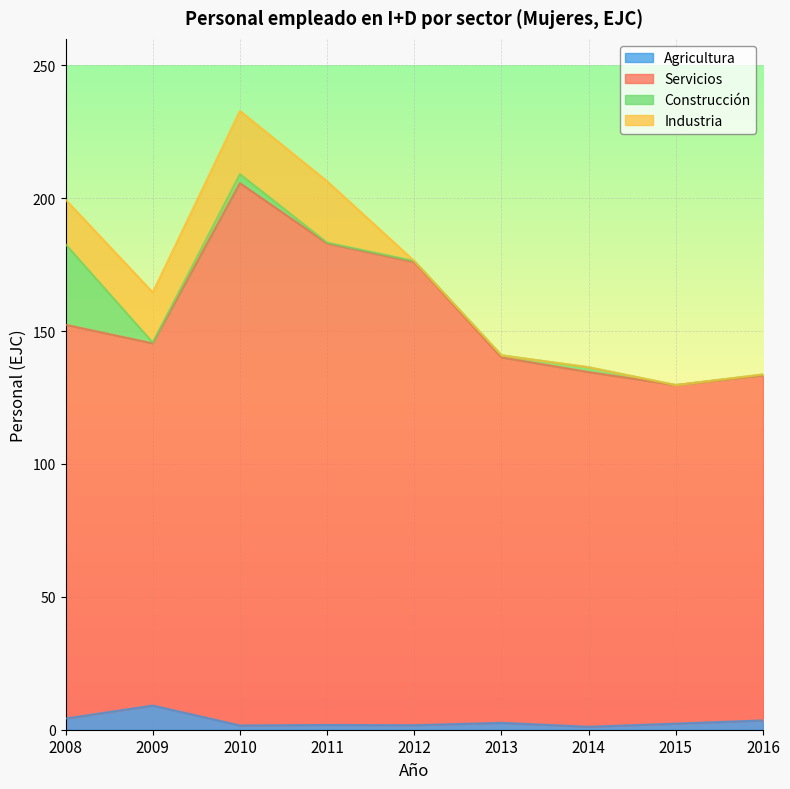

At which label does Servicios reach its peak?

2010